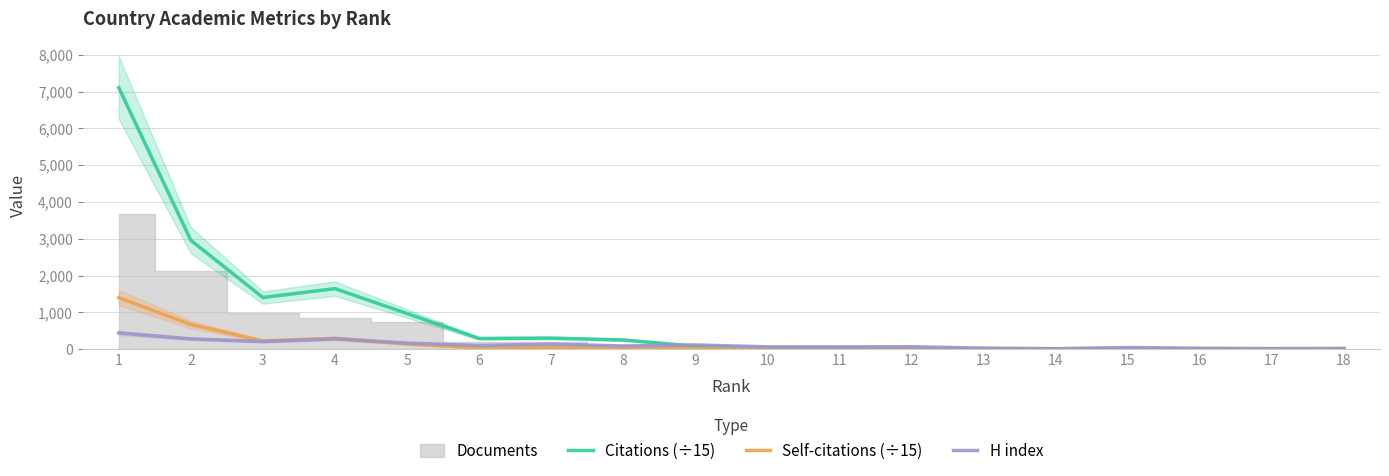

Does the chart display data point markers on the line(s)?

No